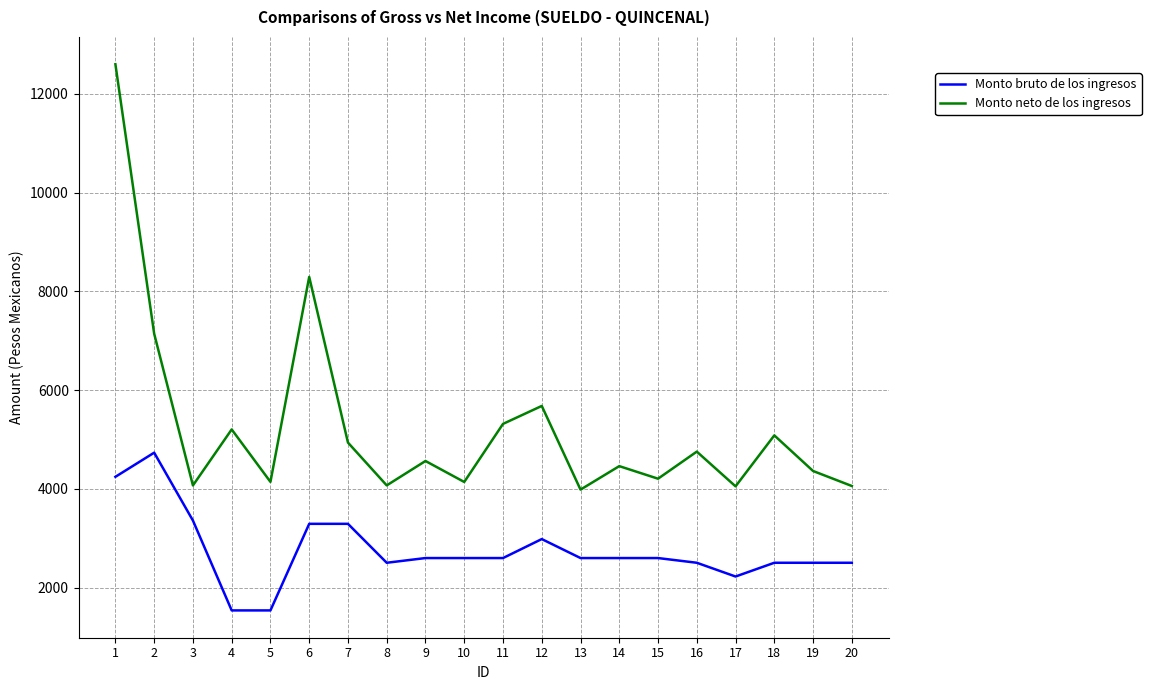

At which category does the chart reach its peak across all series?

1